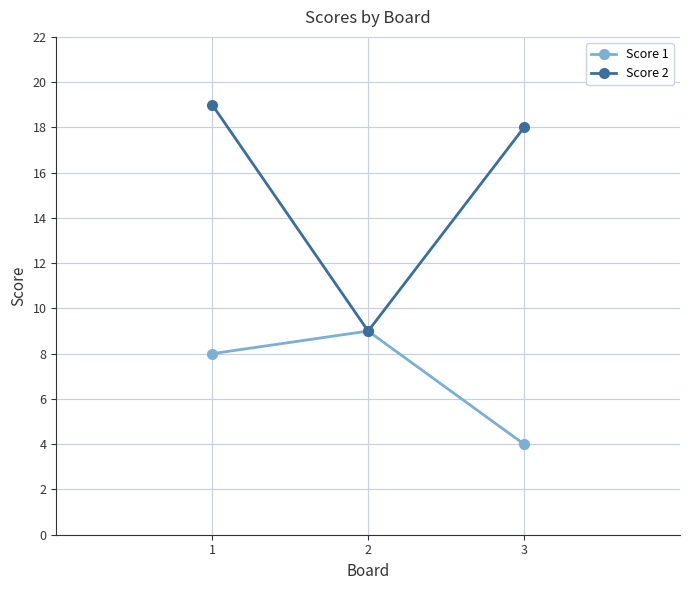

What is the greatest value displayed?

19